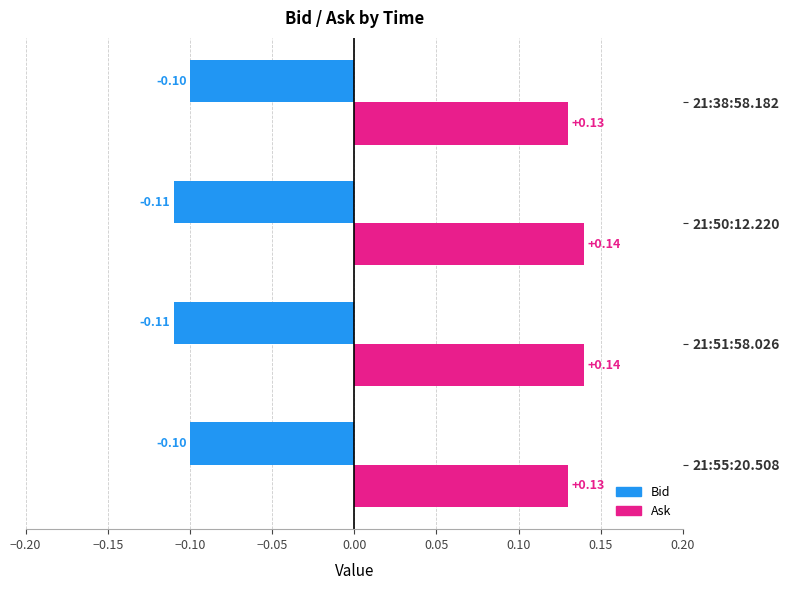

What is the sum of all Ask values?

0.5